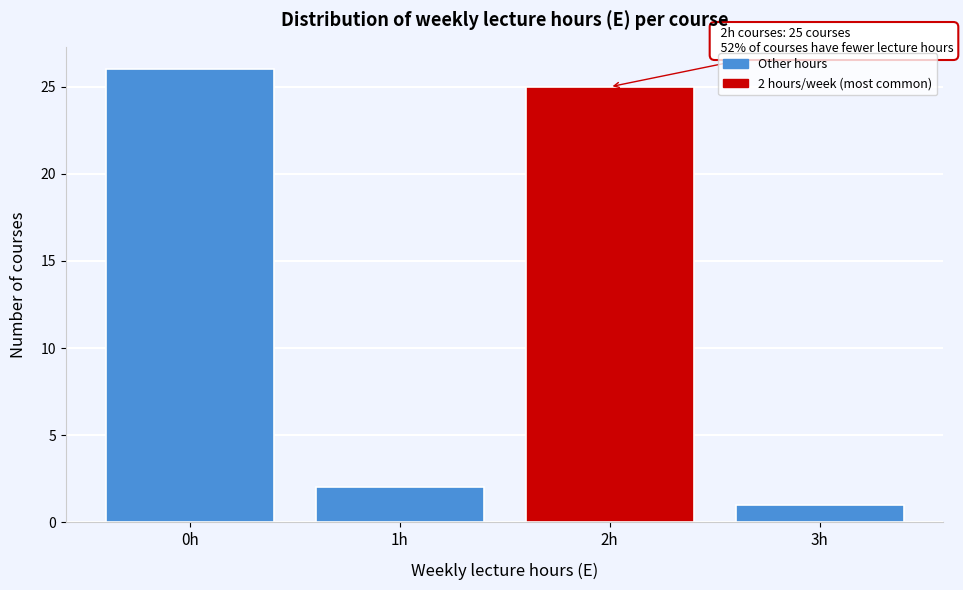

Reading left to right, what are all the values shown in this chart?

0h=26	1h=2	2h=25	3h=1